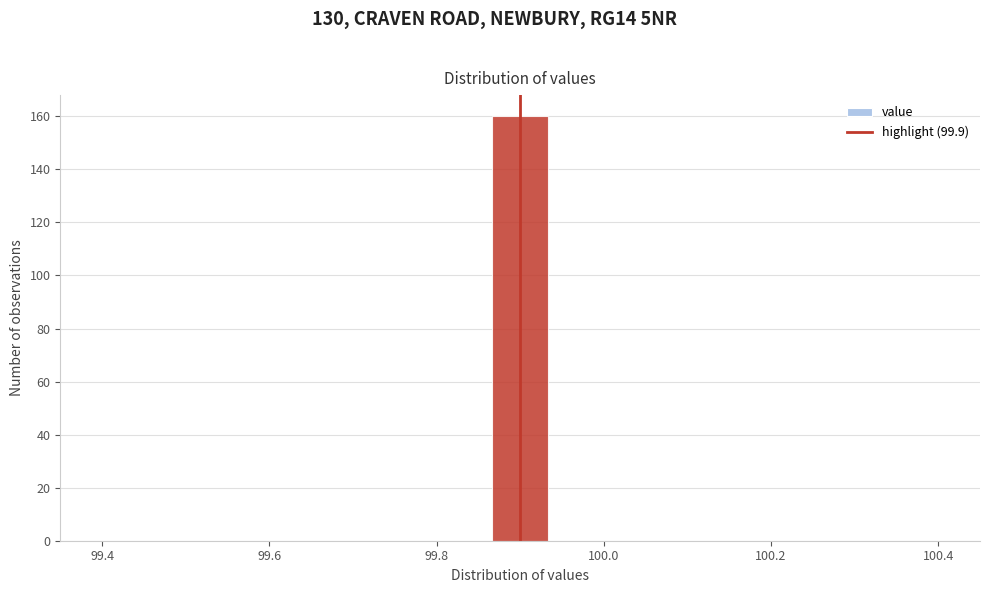

Around what value on the x-axis is the tallest bar? Give the approximate position of its centre, as read against the axis.

99.90